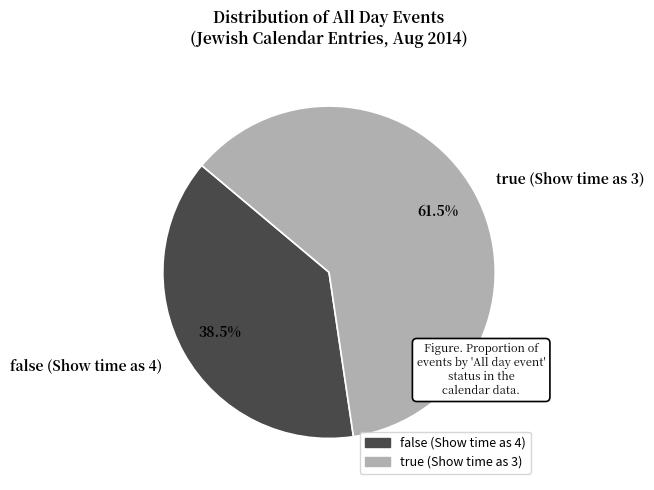

How many slices are in this pie chart?

2